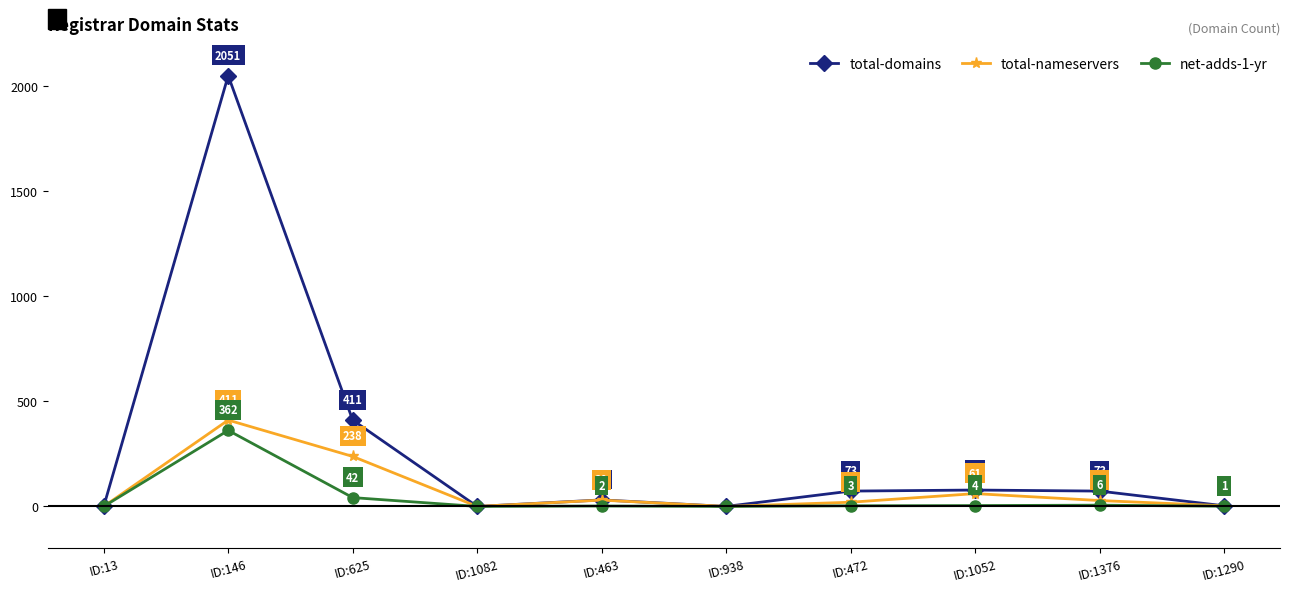

What position from the left is ID:1290?

10